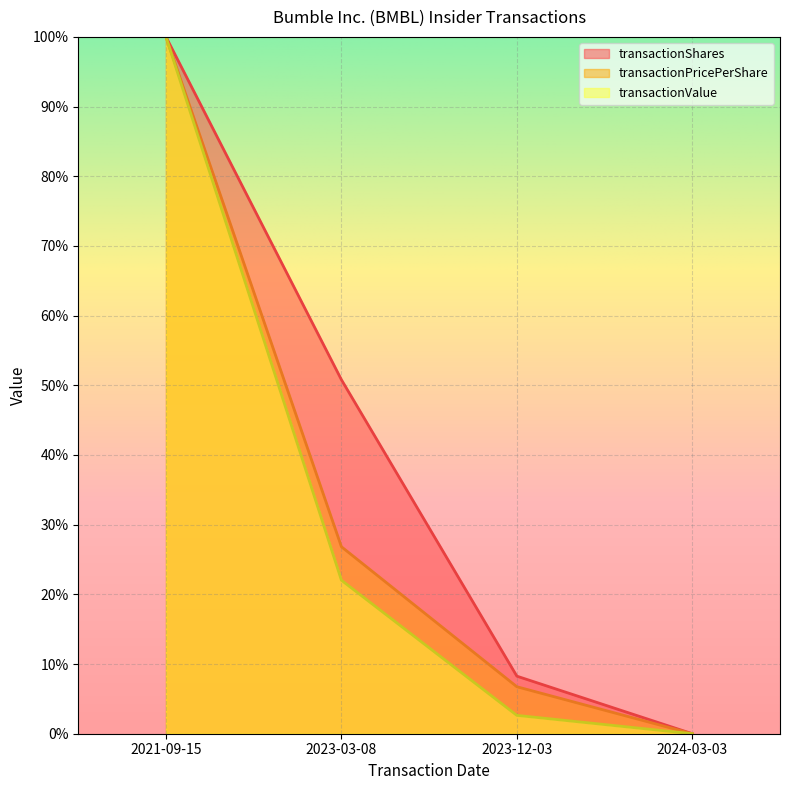

Rank the series at 2023-12-03 from highest to lowest value.

transactionShares, transactionPricePerShare, transactionValue